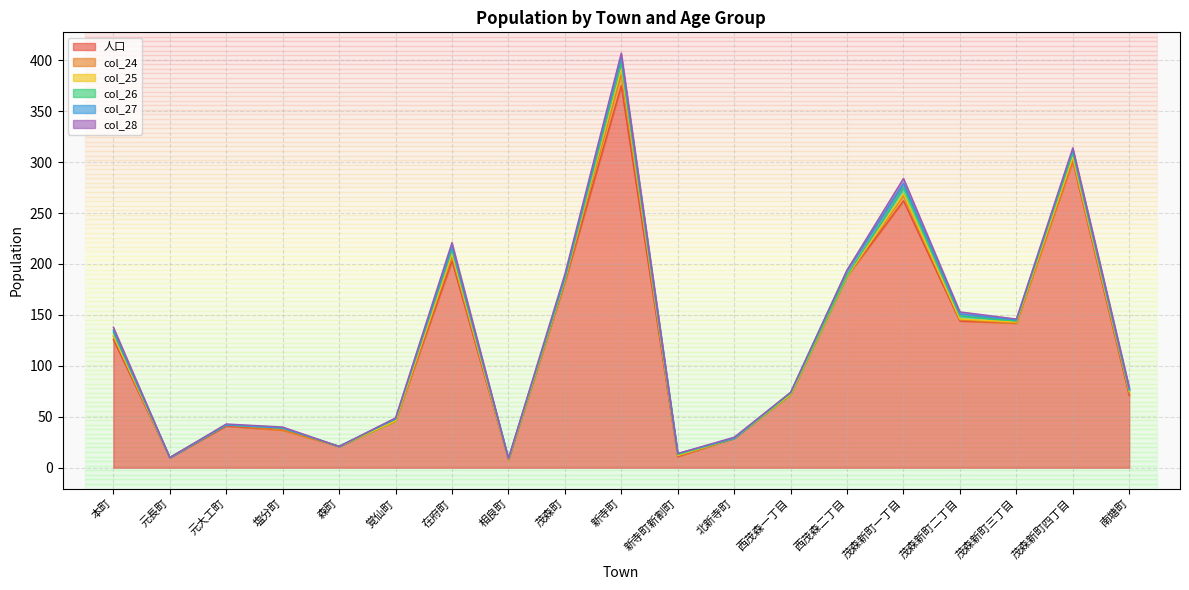

What are all the series names shown in the legend?

人口, col_24, col_25, col_26, col_27, col_28